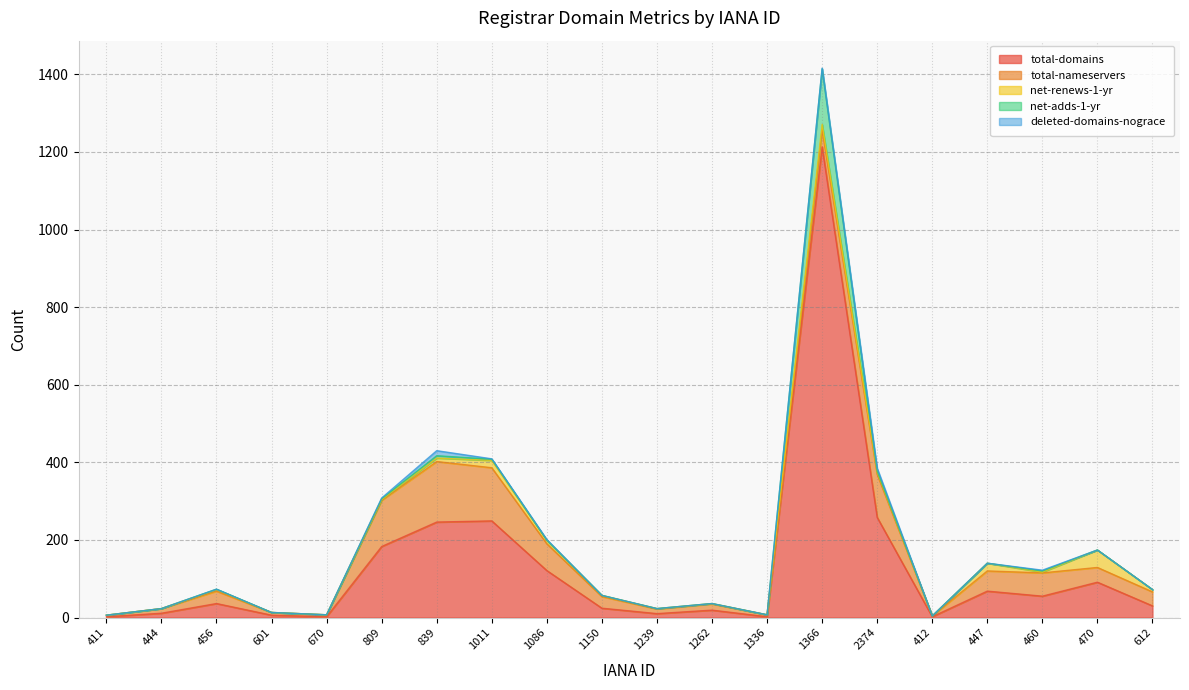

In deleted-domains-nograce, how many points are higher than both neighbors (excluding endpoints)?

4